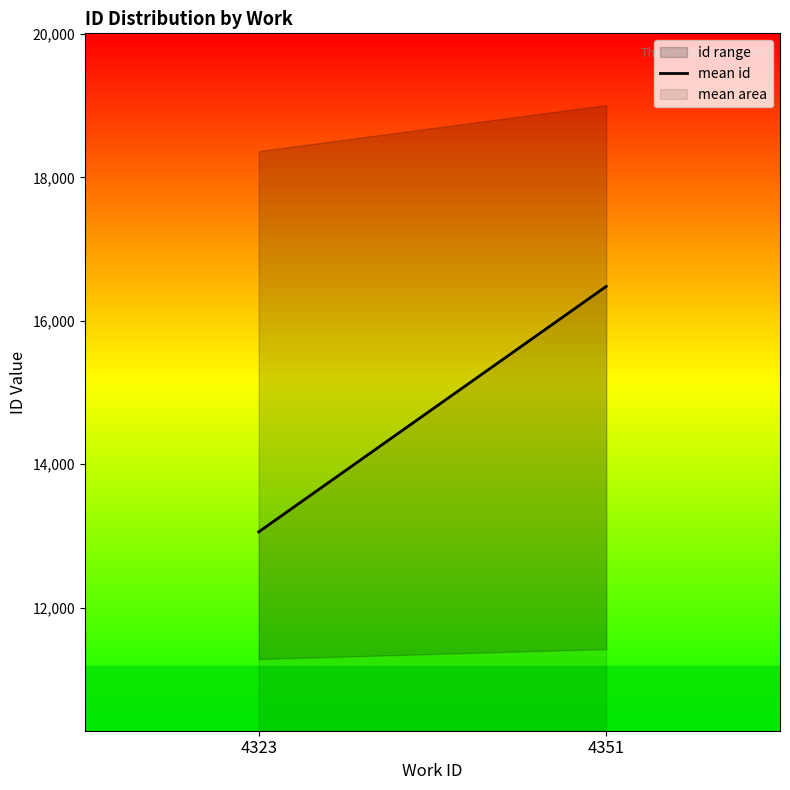

Does the chart display data point markers on the line(s)?

No